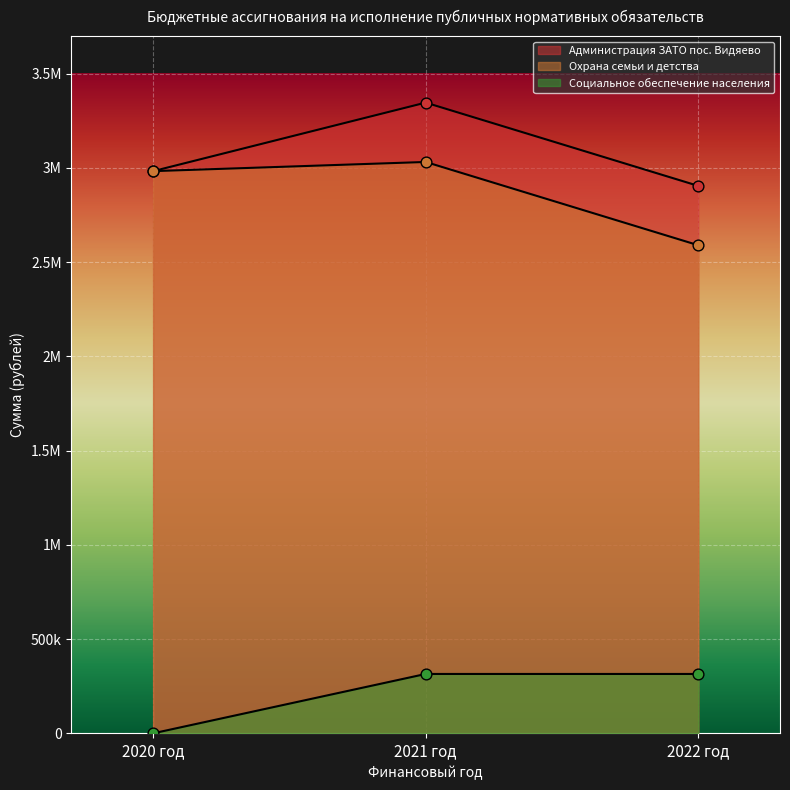

Which series has the largest Y range (max minus min)?

Администрация ЗАТО пос. Видяево